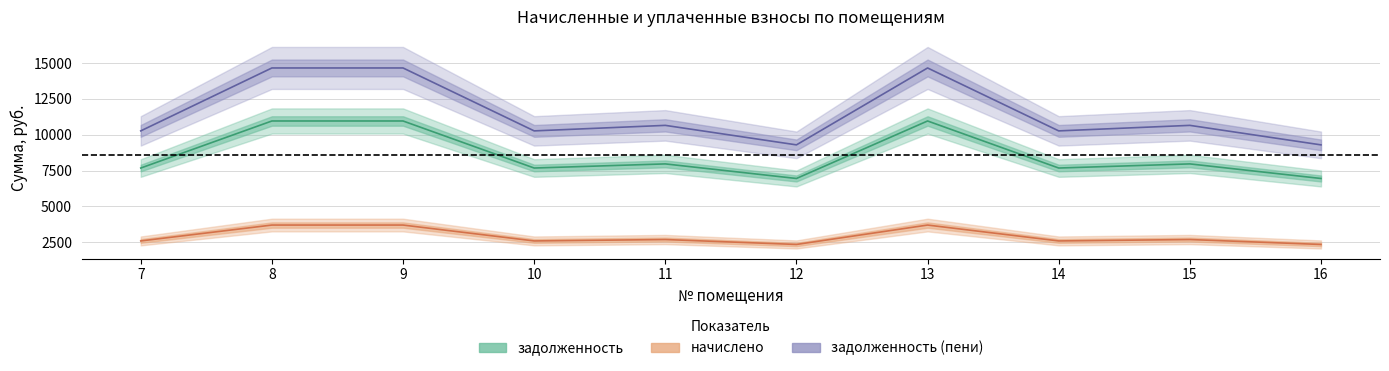

What is the maximum value for начислено?

3700.1